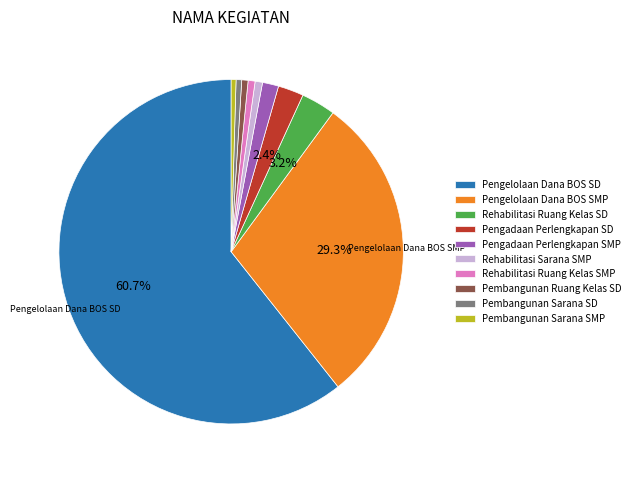

Which slice represents more than half of the pie?

Pengelolaan Dana BOS SD